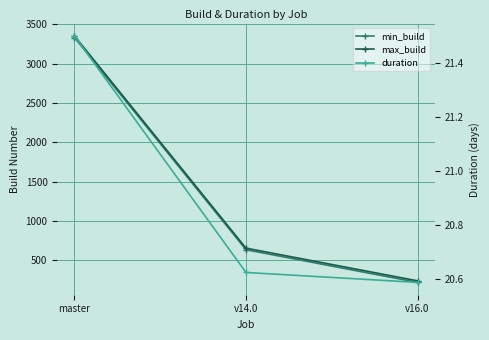

True or false: duration has a value of 7.1 at v16.0.

False